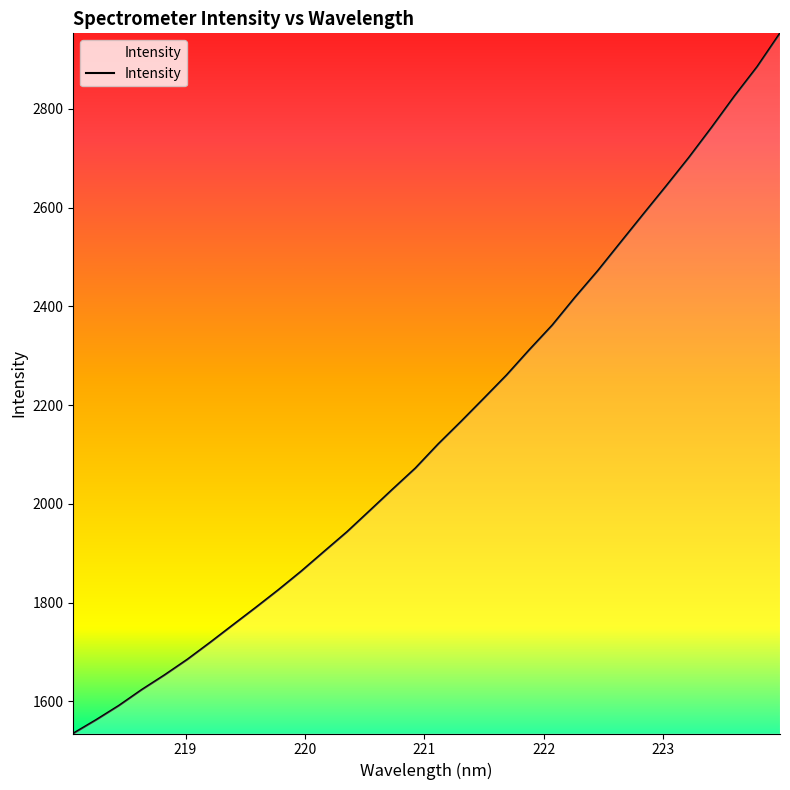

What is the smallest value displayed?

1535.2